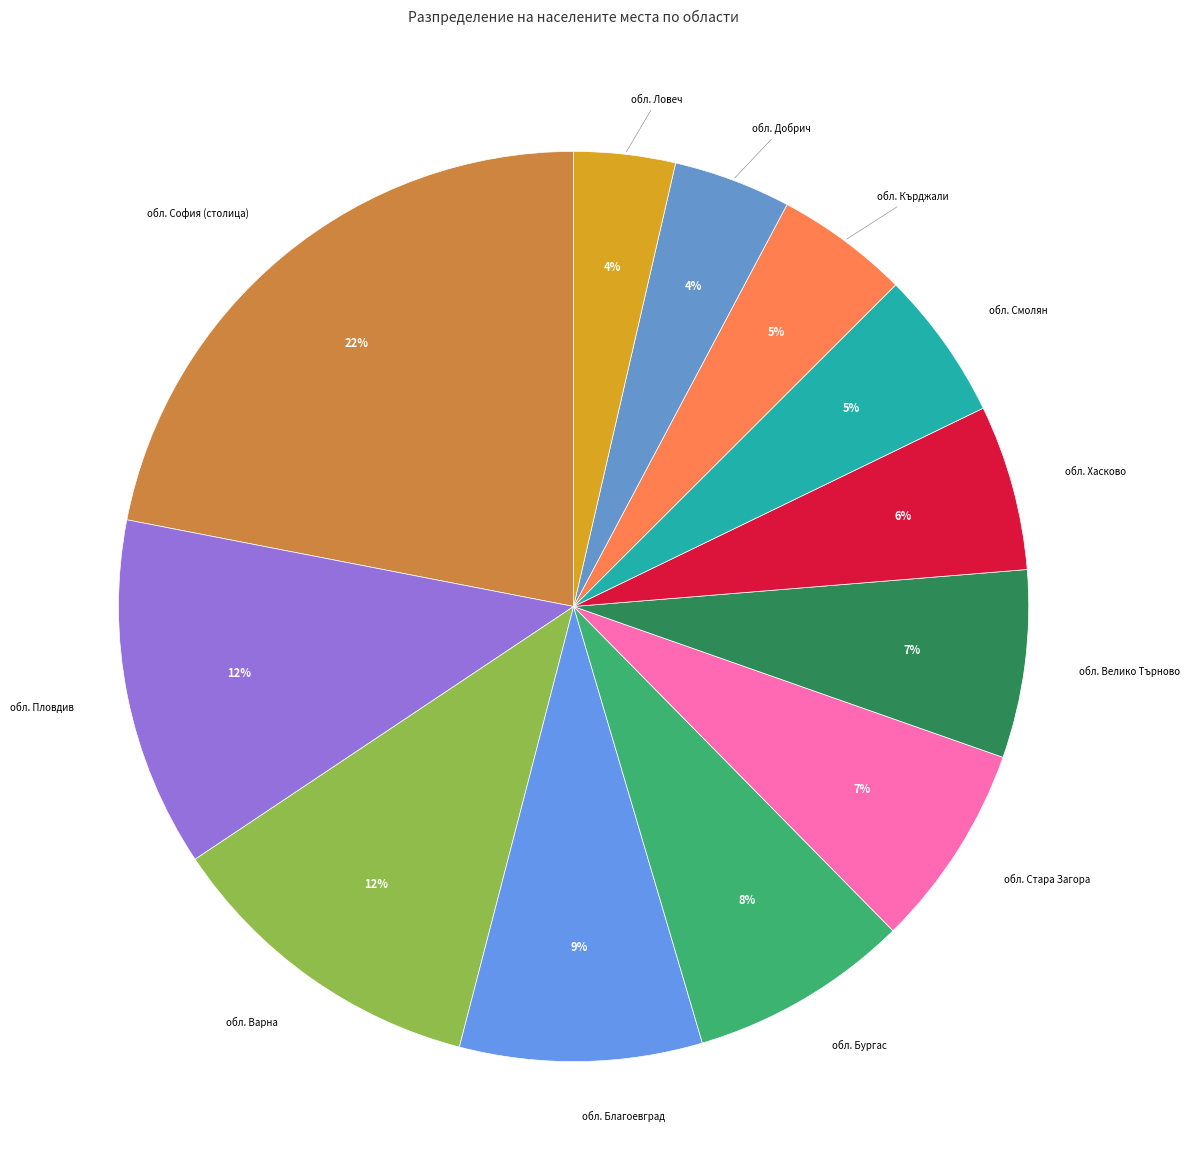

What percentage is the обл. Добрич slice, to the nearest percent?

4%